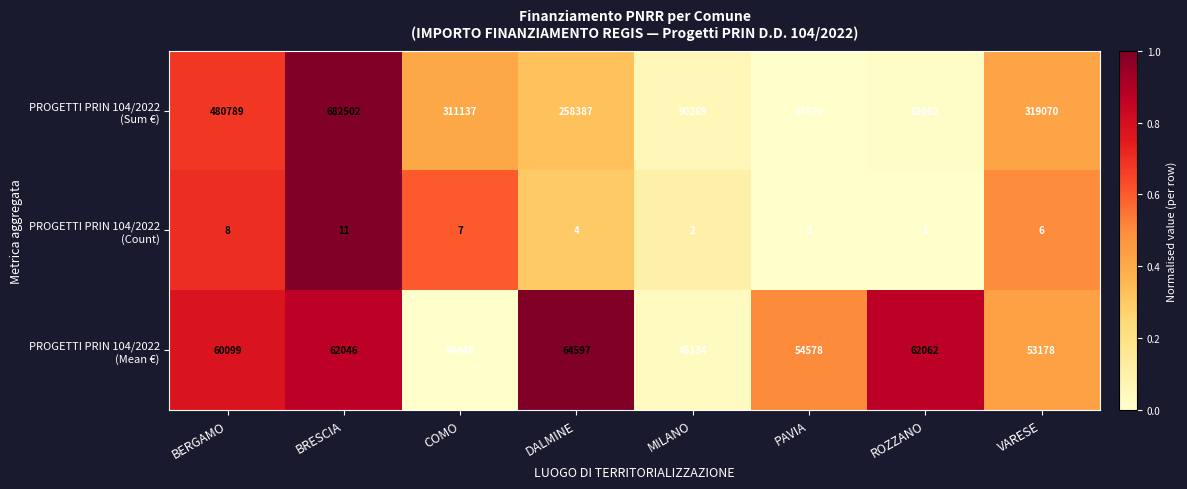

At which category does the chart reach its peak across all series?

BRESCIA